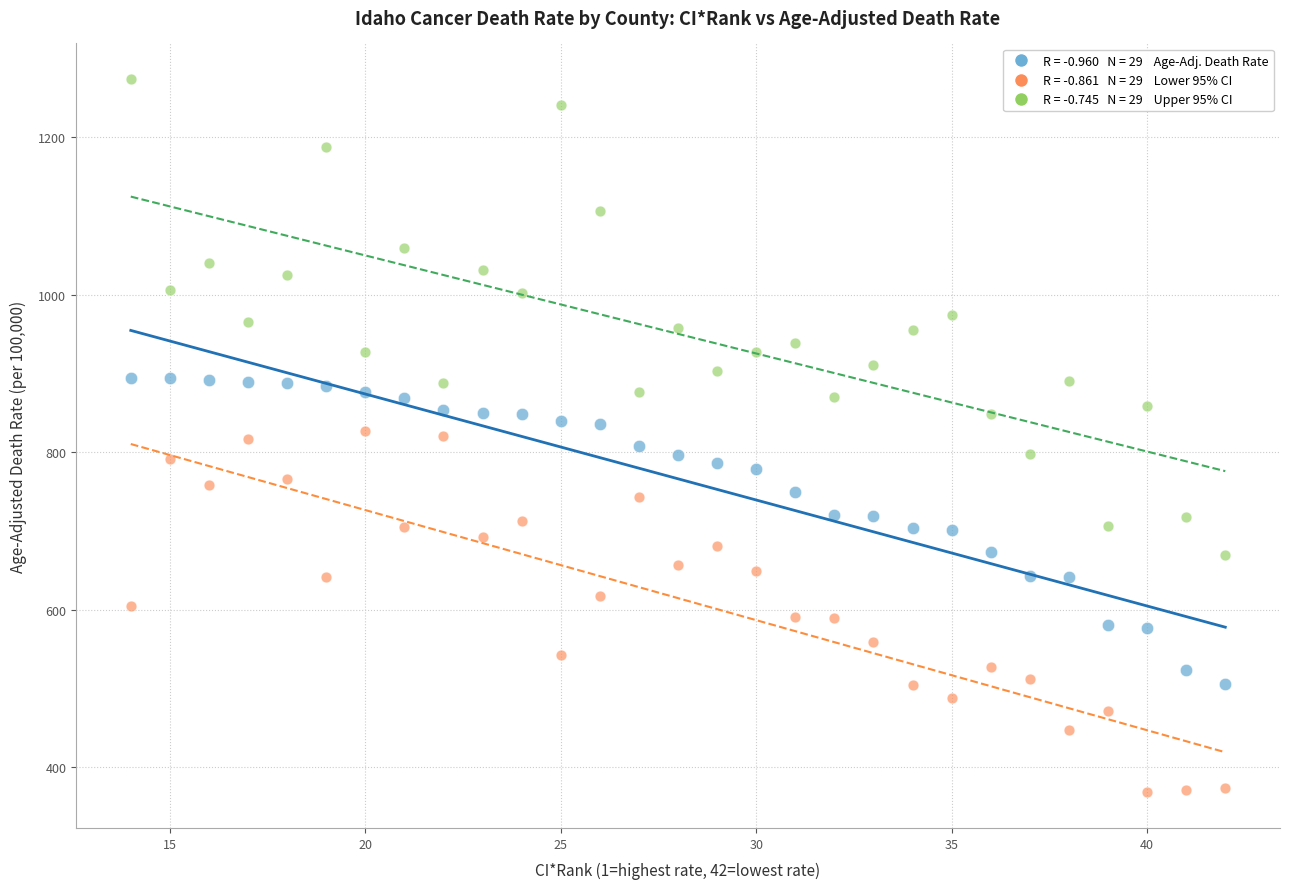

Across all data points, what is the range of Y values (max minus min)?

906.1